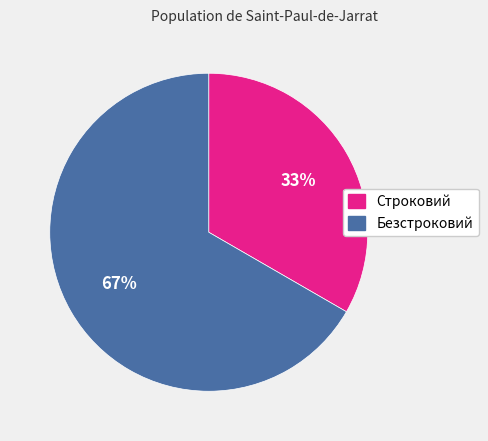

Approximately how many times larger is the value at Безстроковий compared to Строковий?

2.0